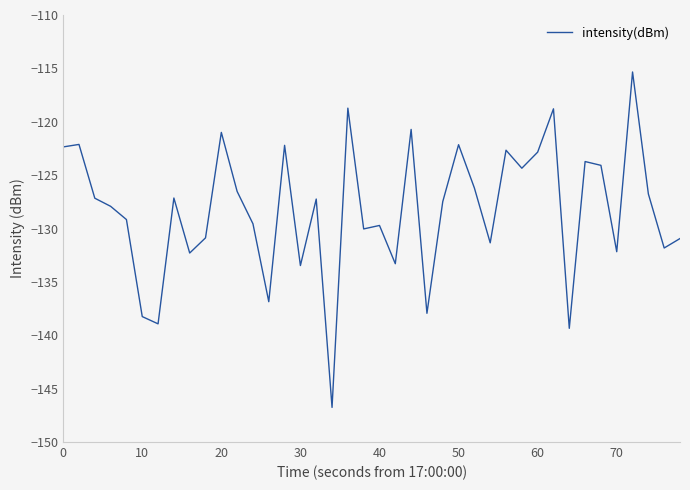

How many lines are shown in the chart?

1